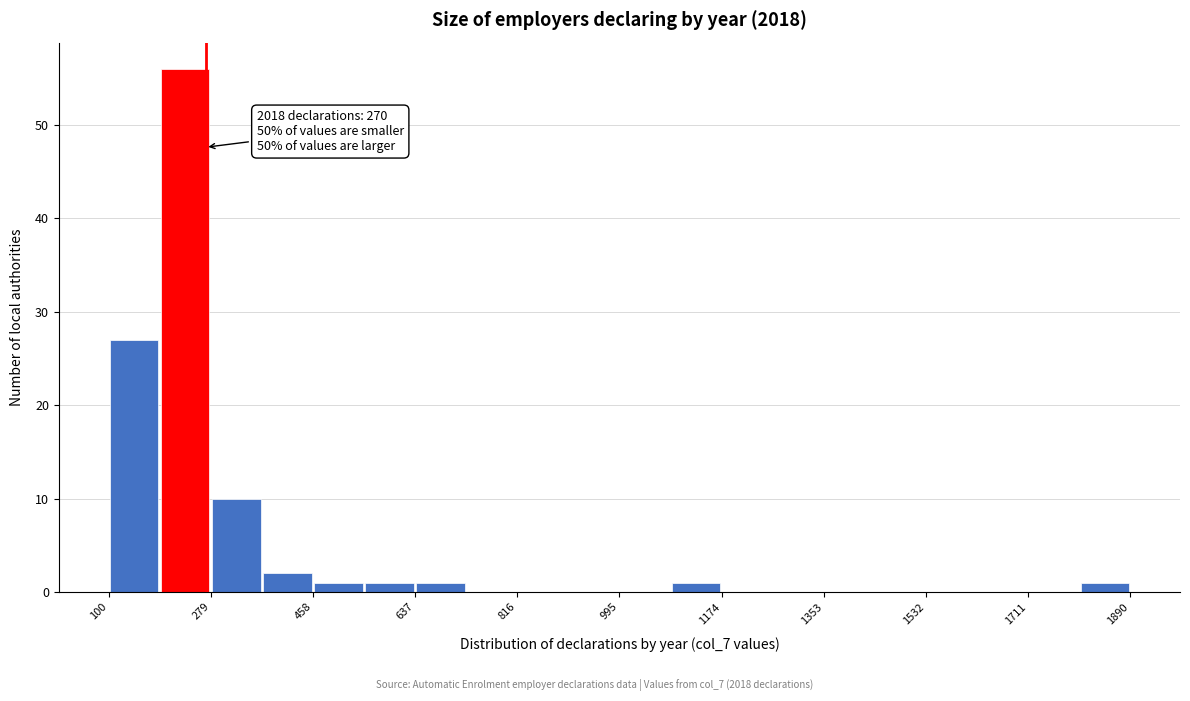

Over which range of the x-axis is the bar tallest?

180 to 280